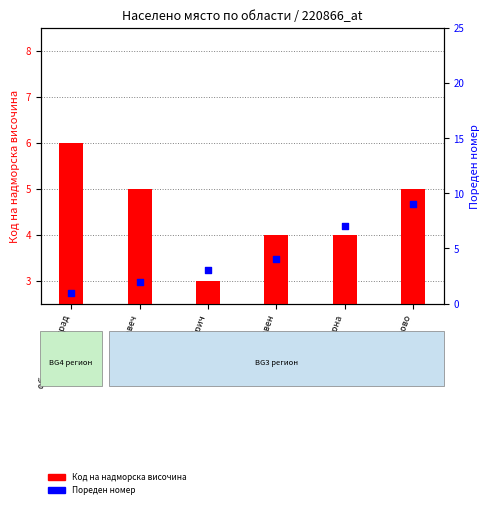

Is the value of Пореден номер at обл. Варна greater than the value of Код на надморска височина at обл. Сливен?

Yes